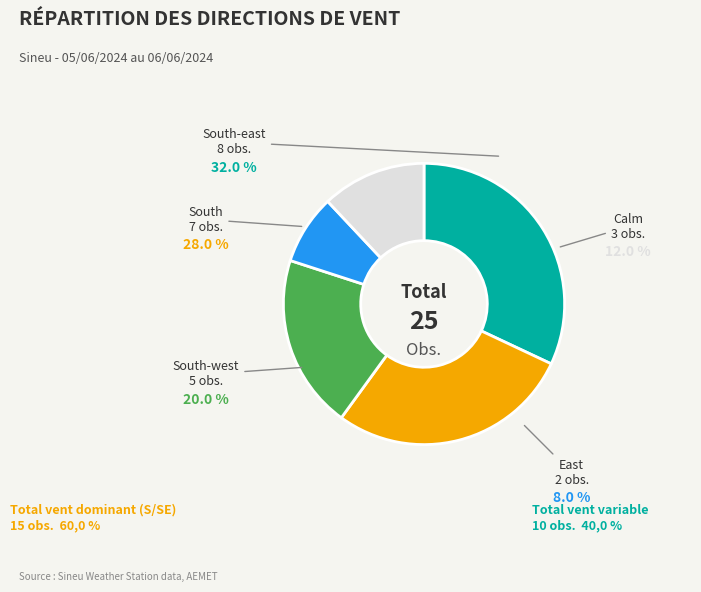

Is there a majority slice in this chart?

No